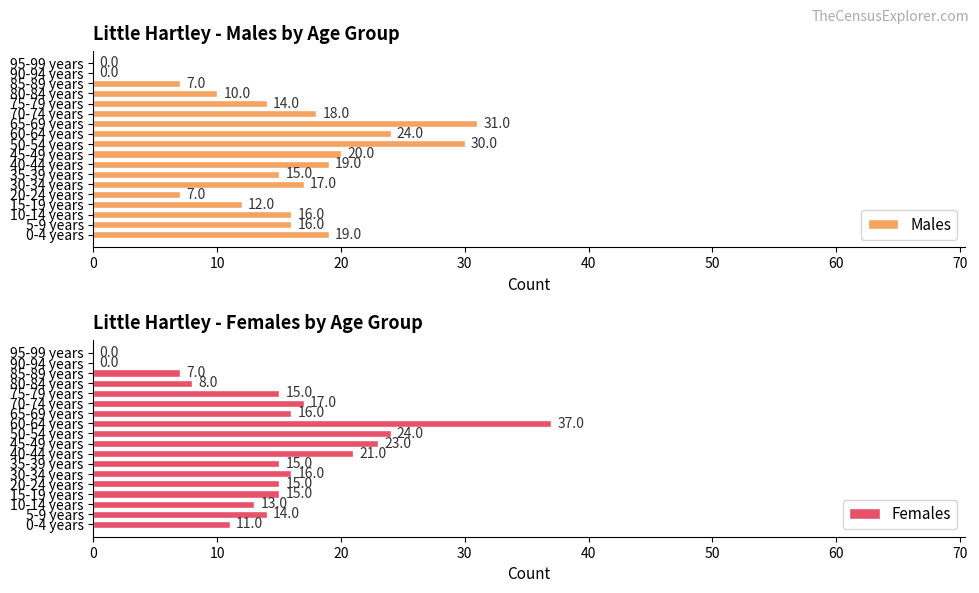

Rank the series by their maximum value, from lowest to highest.

Males, Females